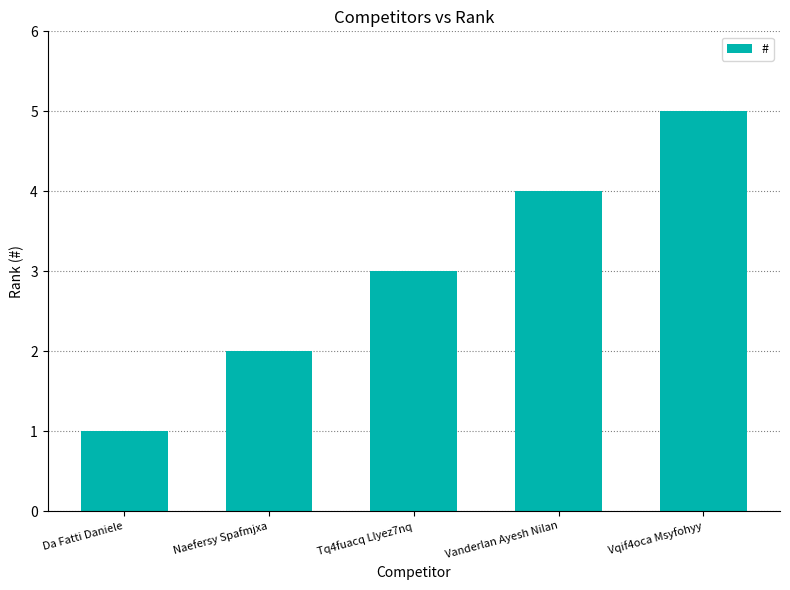

List the labels in order of value, smallest first.

Da Fatti Daniele, Naefersy Spafmjxa, Tq4fuacq Llyez7nq, Vanderlan Ayesh Nilan, Vqif4oca Msyfohyy